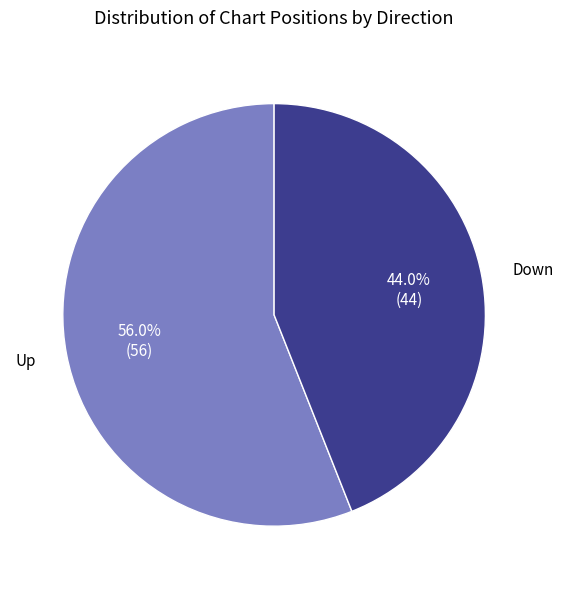

How many segments does this pie chart have?

2